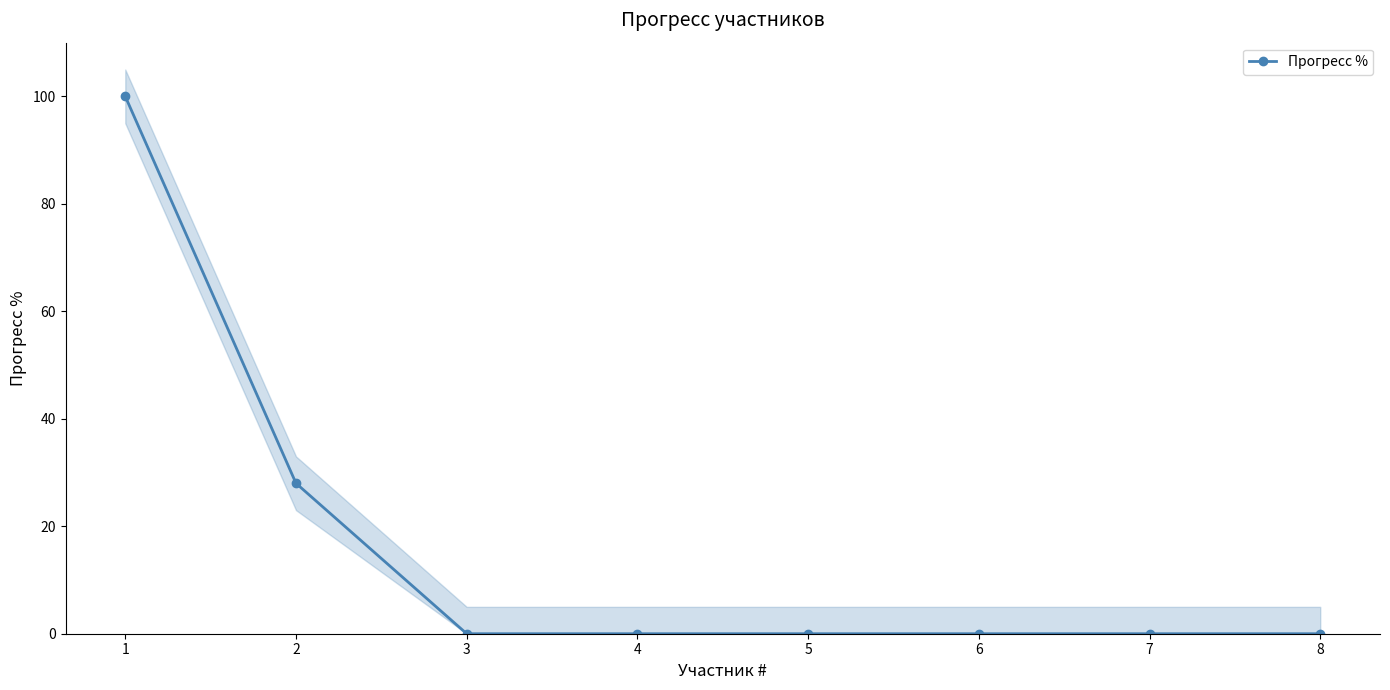

What is the average value?

16